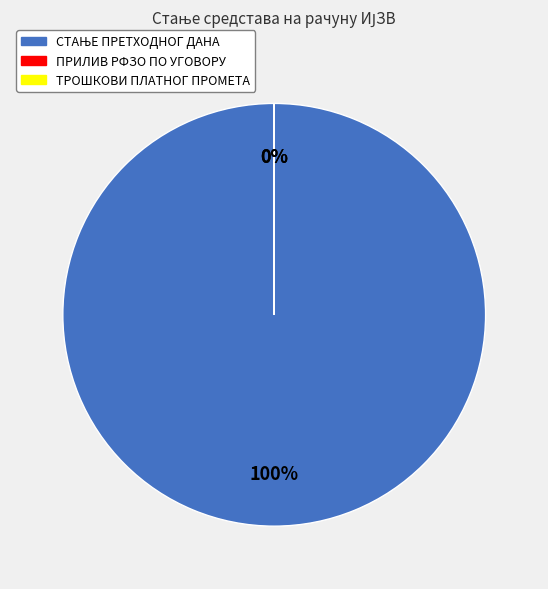

To the nearest percent, what is the difference between the СТАЊЕ ПРЕТХОДНОГ ДАНА and ТРОШКОВИ ПЛАТНОГ ПРОМЕТА slice percentages?

100%